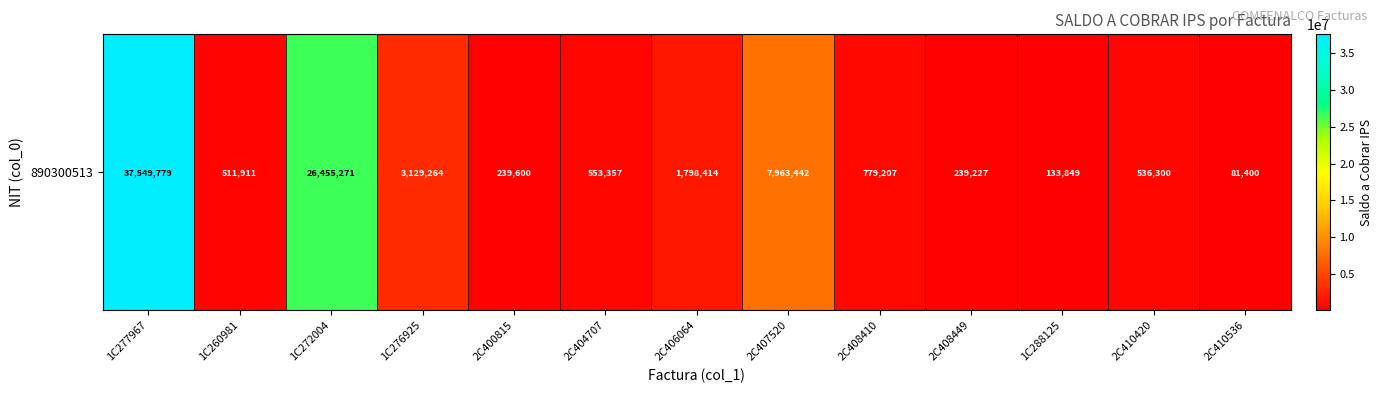

Count the number of categories in the chart.

13